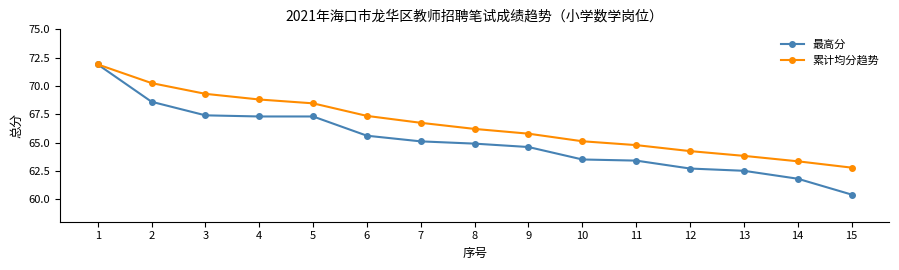

List the series in order of their overall mean, highest first.

累计均分趋势, 最高分